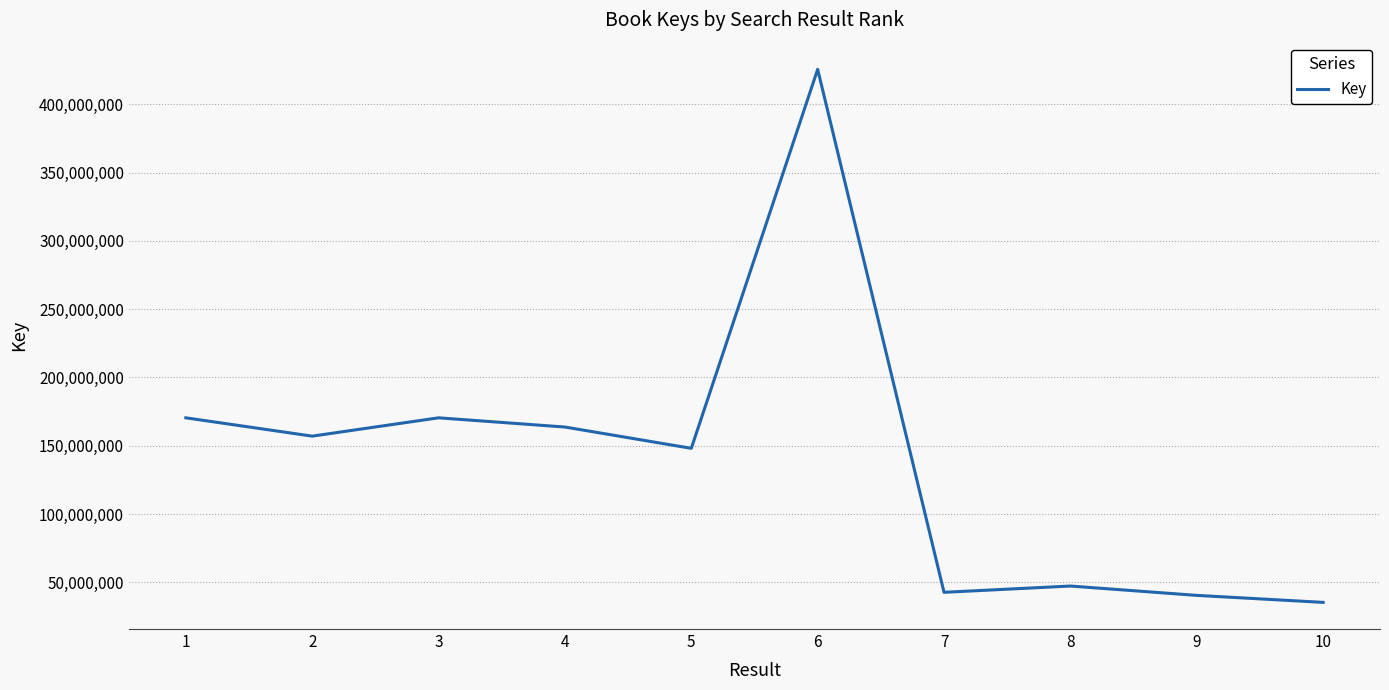

The chart shows a value of 42758358 at 7. True or false?

True